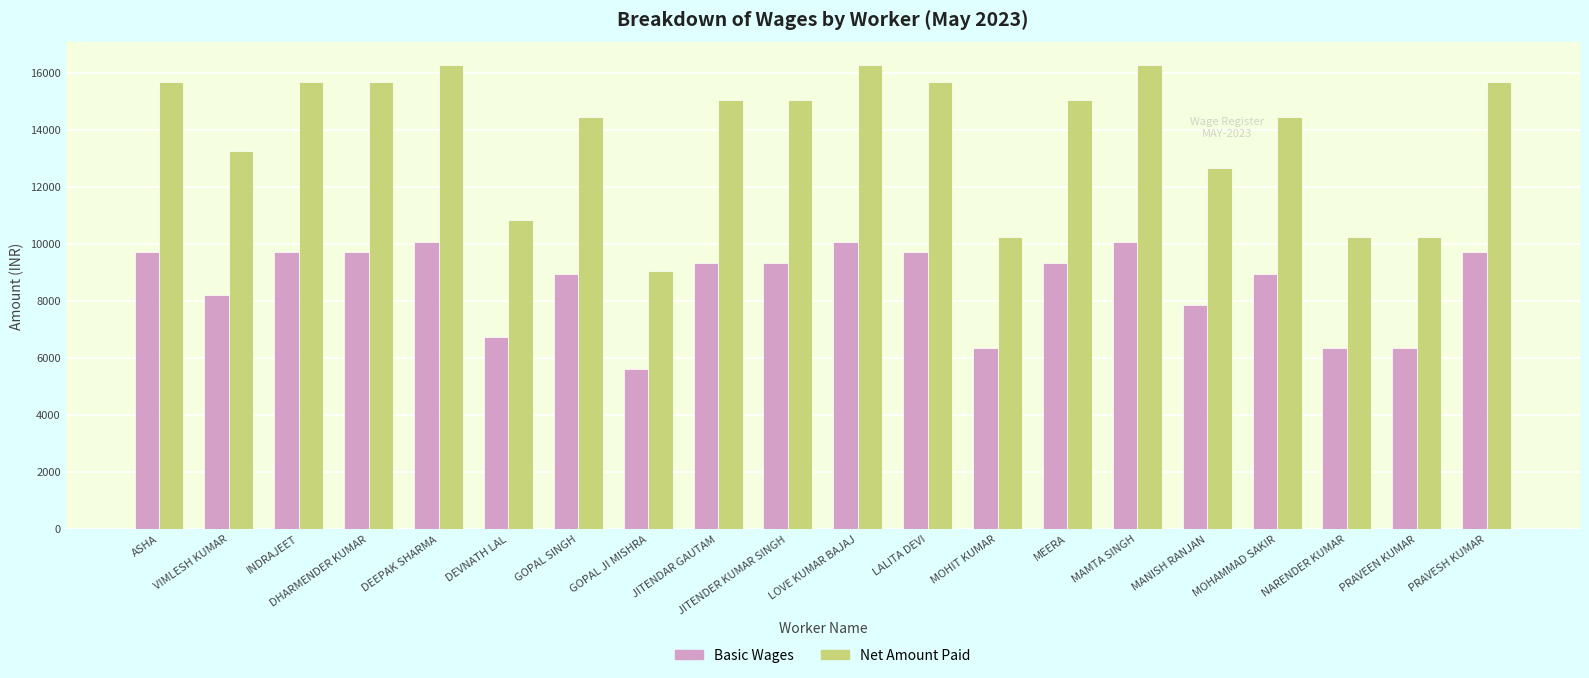

Is the value of Basic Wages at PRAVEEN KUMAR greater than the value of Net Amount Paid at MEERA?

No